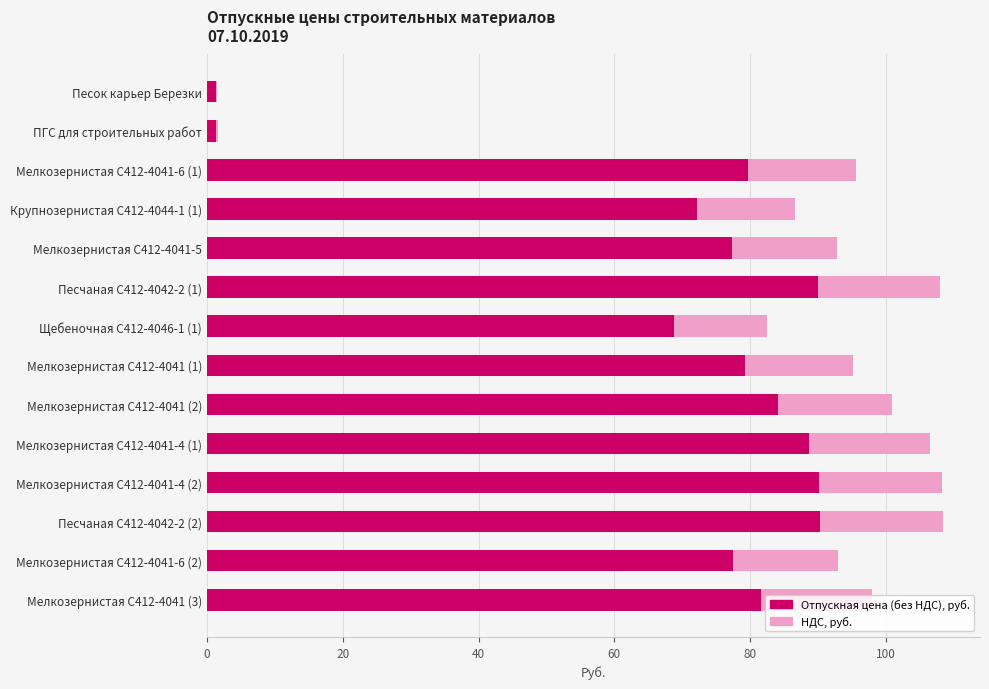

What is the sum of all Отпускная цена (без НДС), руб. values?

982.2